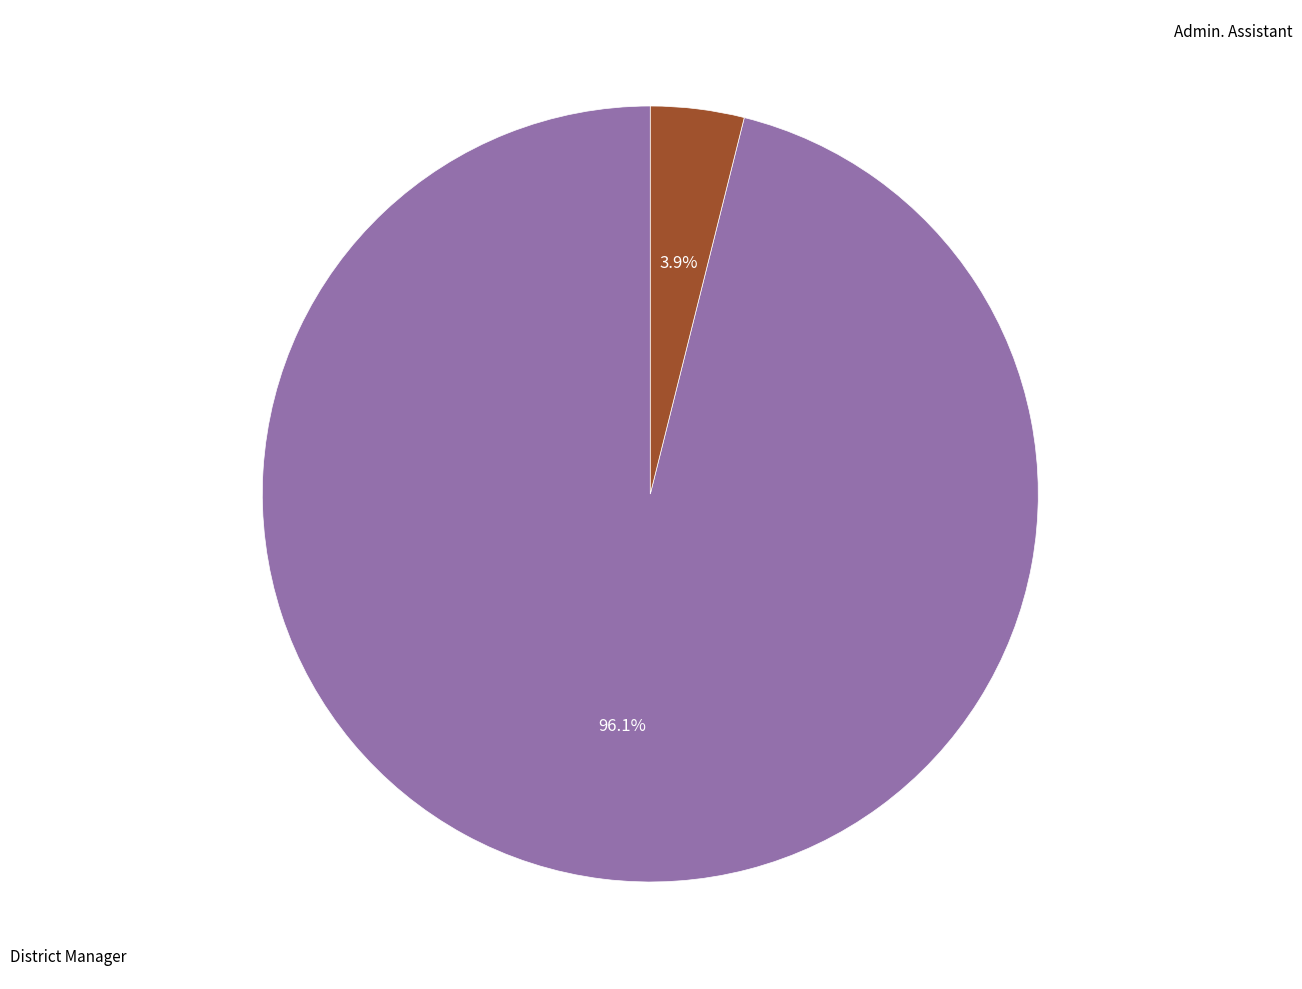

Which category accounts for the majority?

District Manager